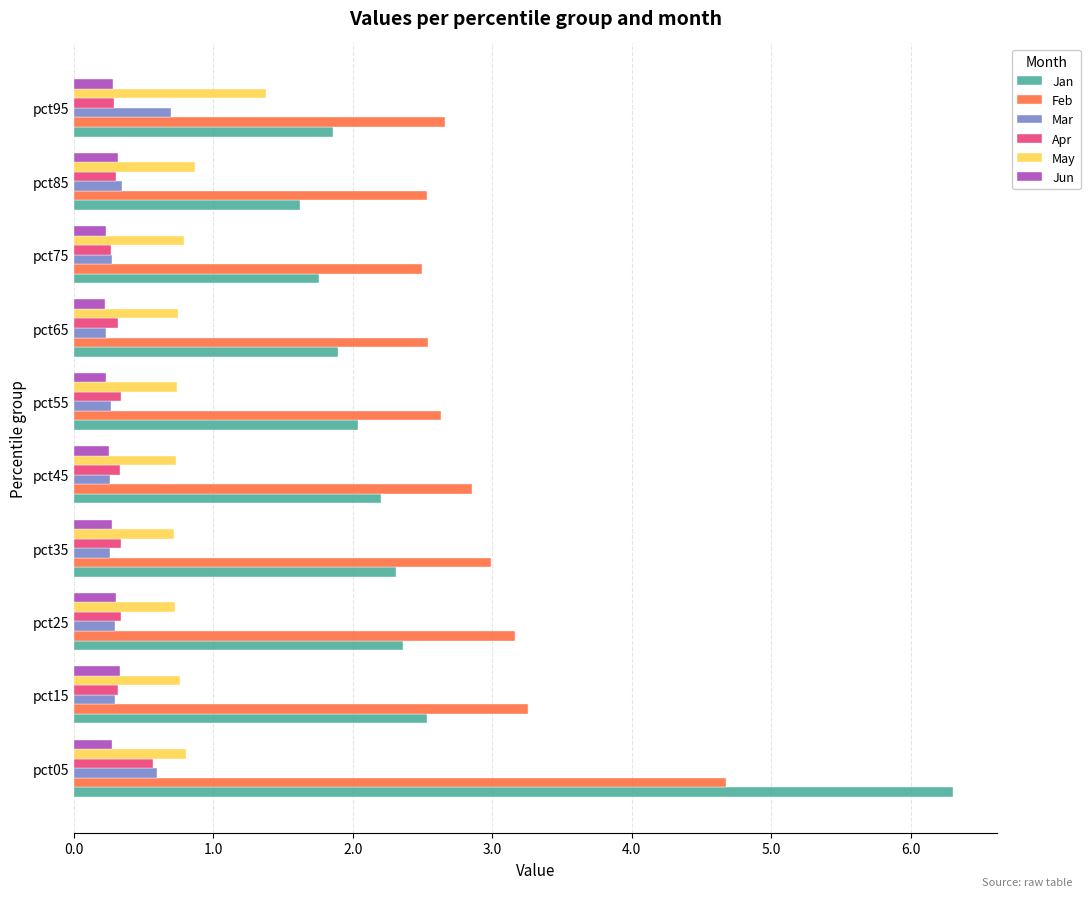

Which series has the largest range (max minus min)?

Jan